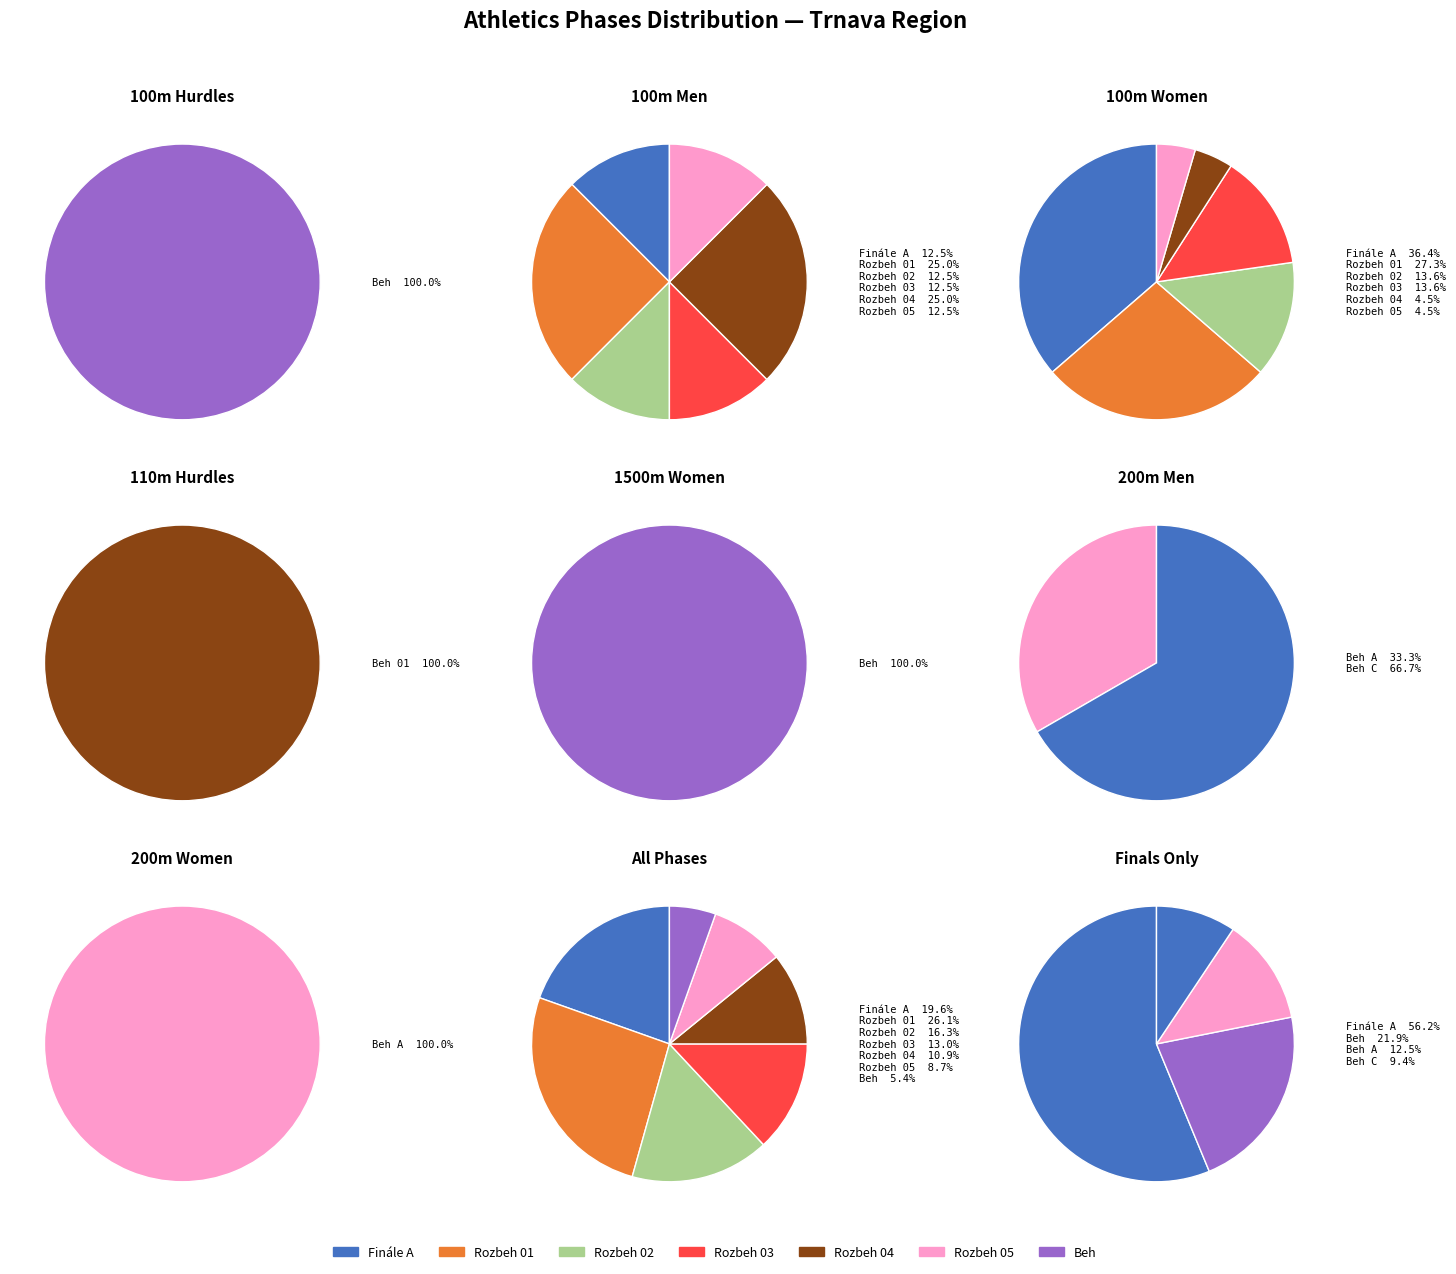

The Beh slice represents 5% of the pie. True or false?

True